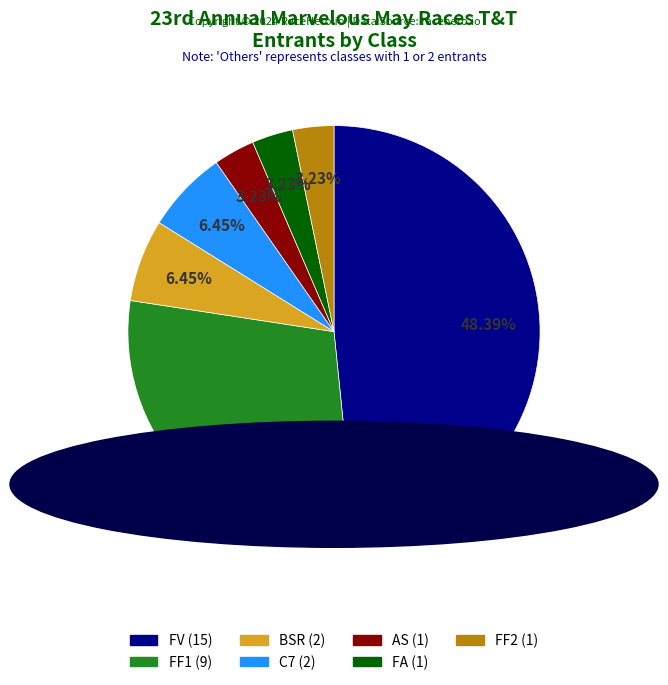

Combined, what portion of the pie is FV and FF2?

51.6%